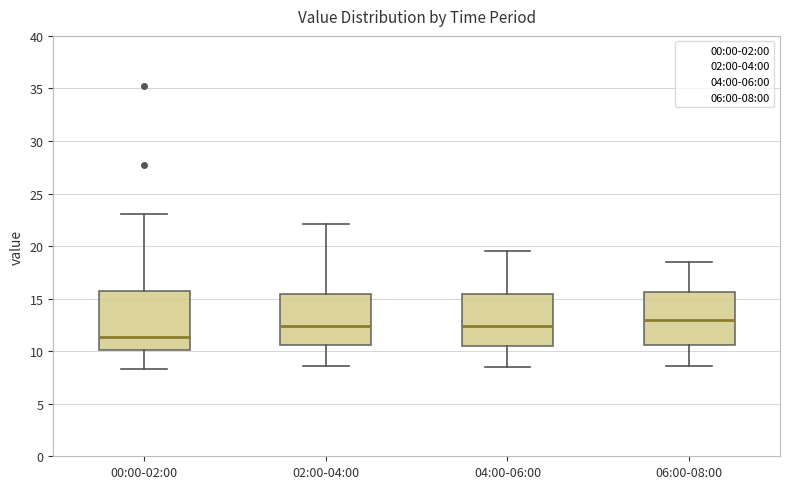

Which box has the lowest median line?

00:00-02:00